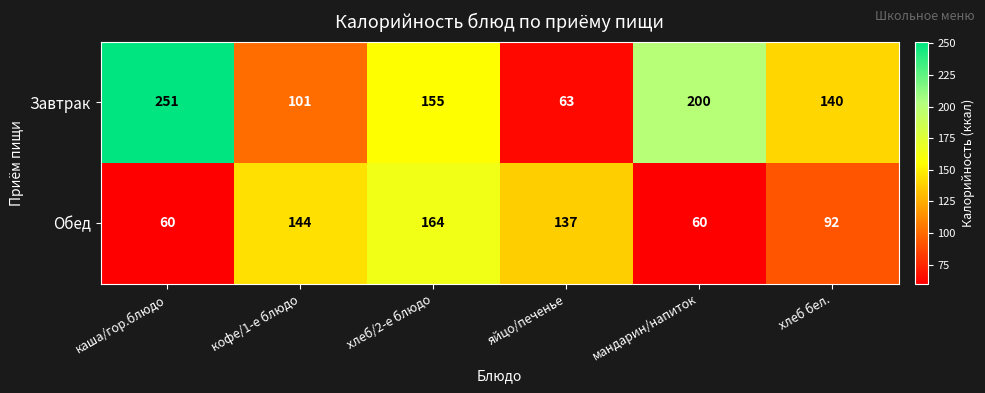

What is the sum of the Завтрак values at мандарин/напиток and кофе/1-е блюдо?

301